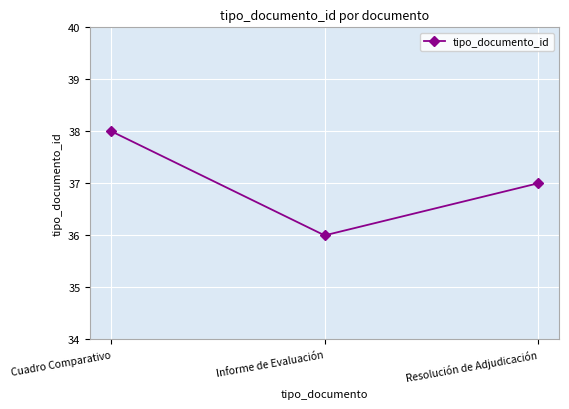

Where is the data nearest to the value 37?

Resolución de Adjudicación